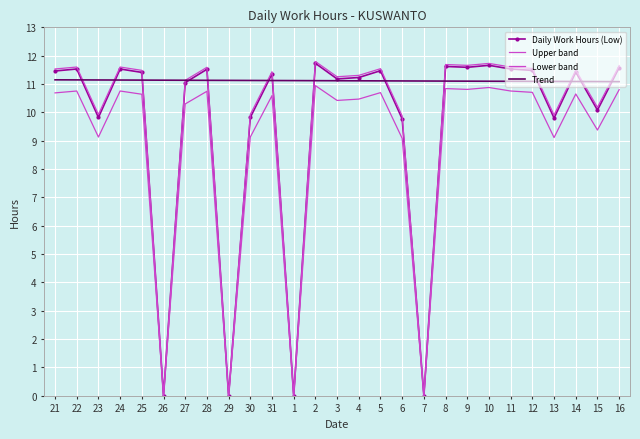

True or false: Lower band and Daily Work Hours (Low) cross at least once.

False